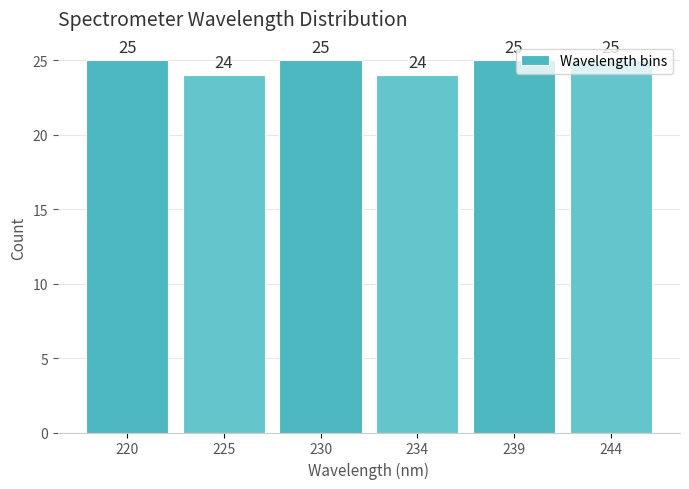

What is the sum of the values at 244 and 234?

49